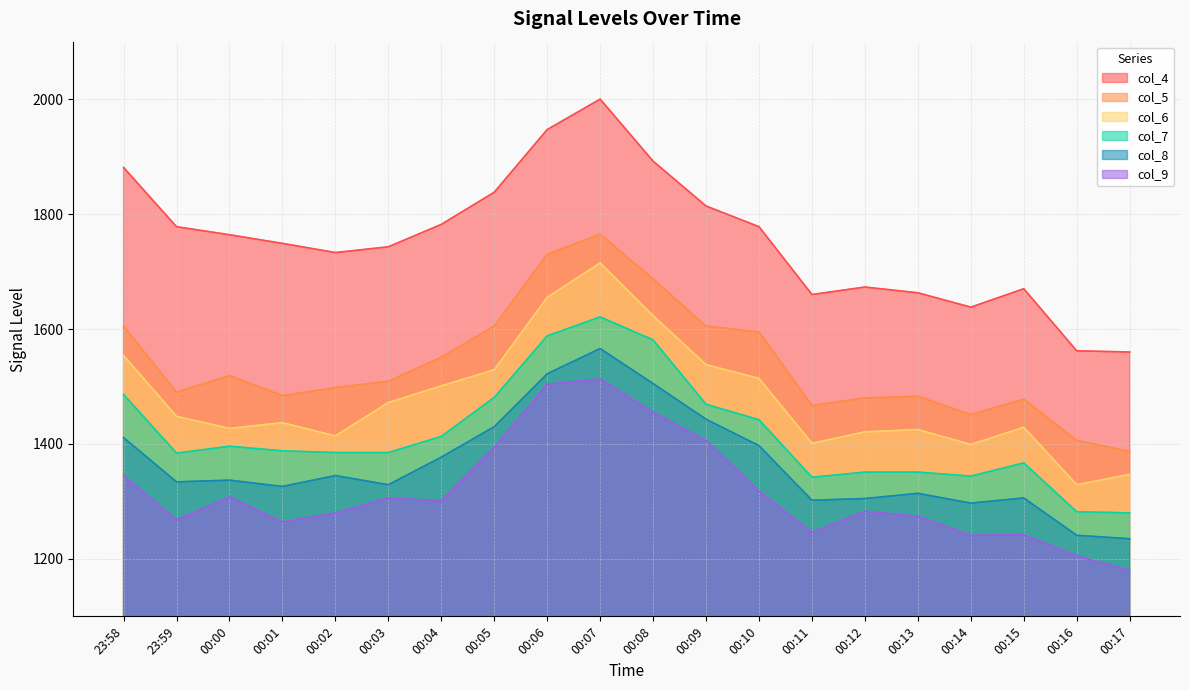

True or false: col_4 and col_9 intersect in this chart.

False